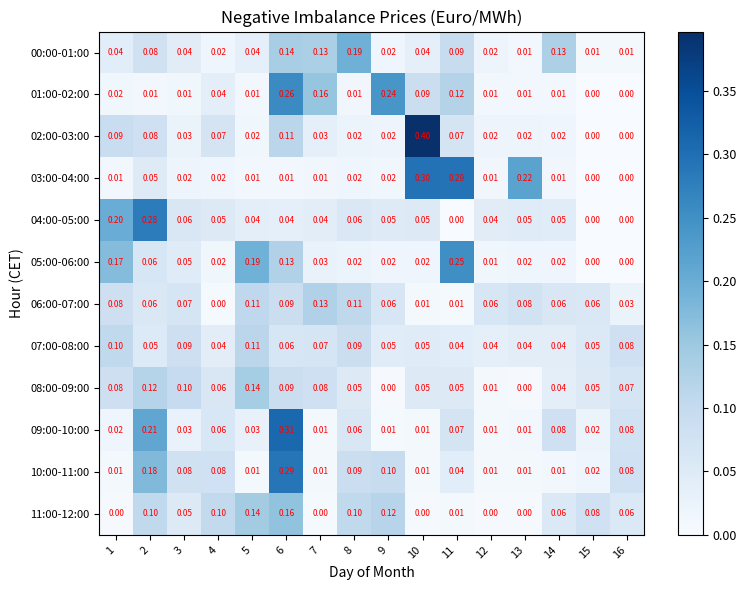

Is the value of 00:00-01:00 at 14 greater than the value of 02:00-03:00 at 8?

Yes